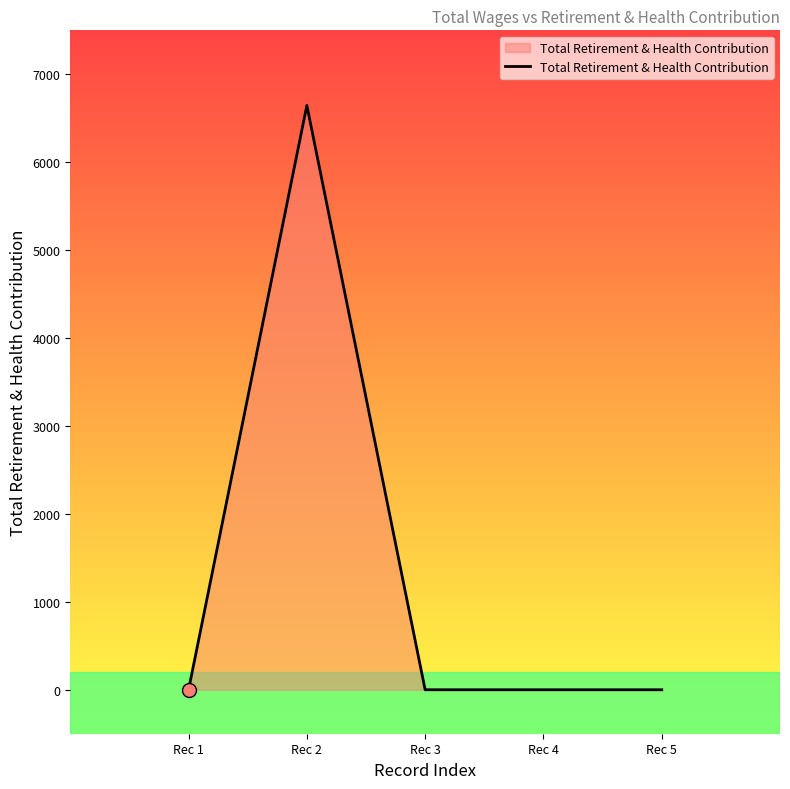

What is the difference between the maximum and minimum values?

6646